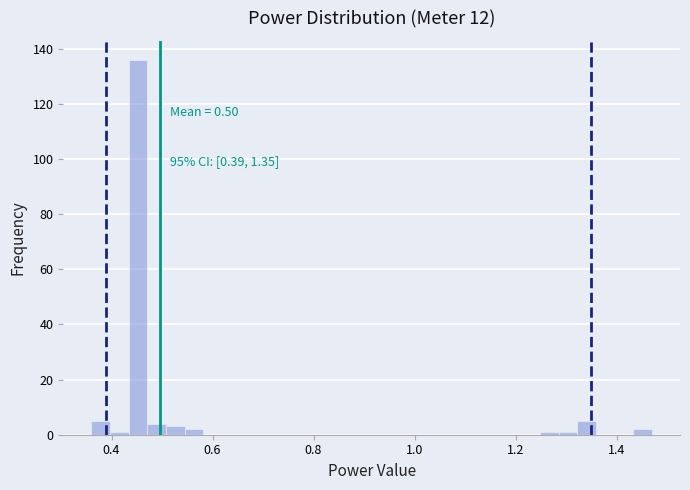

Around what value on the x-axis is the tallest bar? Give the approximate position of its centre, as read against the axis.

0.46